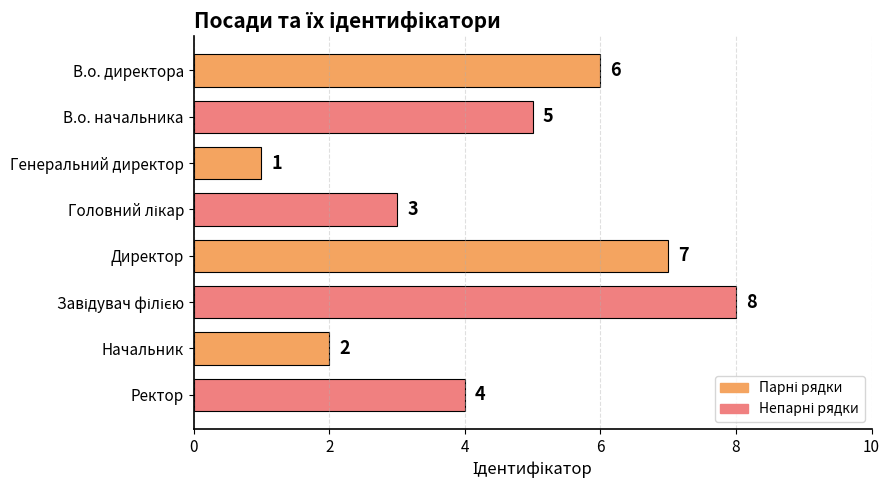

What position from the bottom is Директор?

4